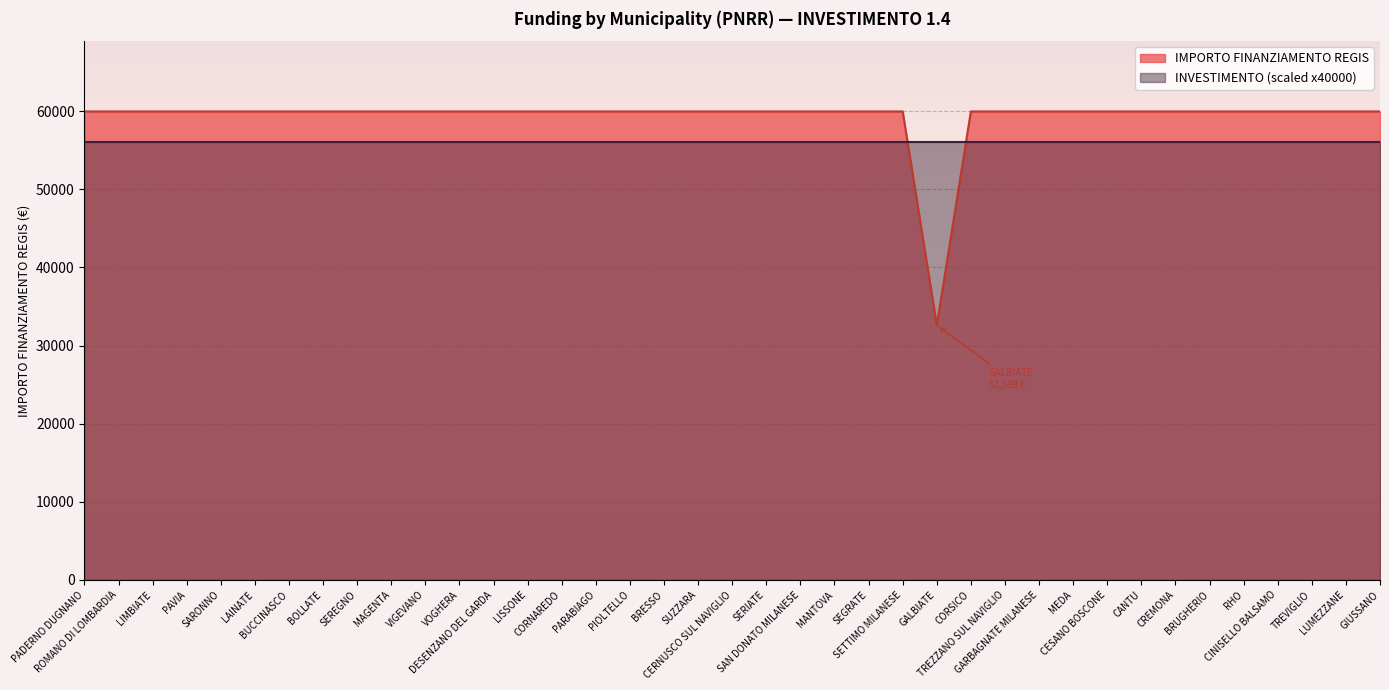

How many series are shown in this chart?

2